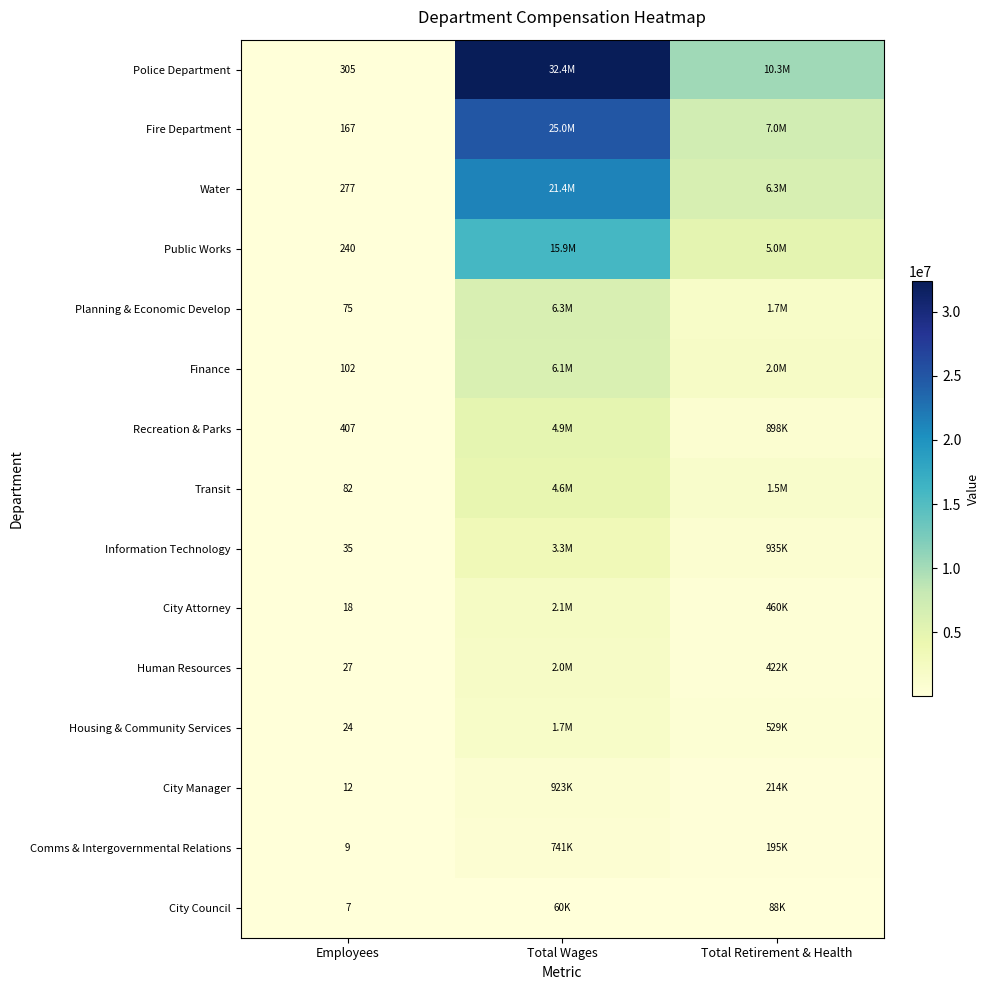

At which category is the sum across all series the highest?

Total Wages